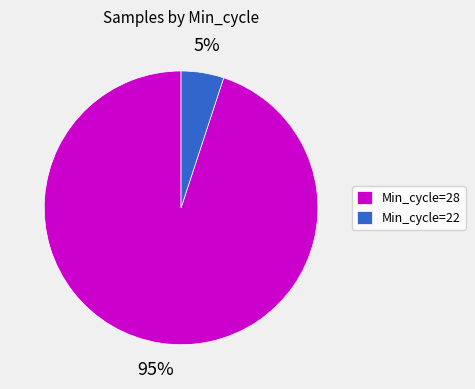

What percentage is the Min_cycle=28 slice, to the nearest percent?

95%